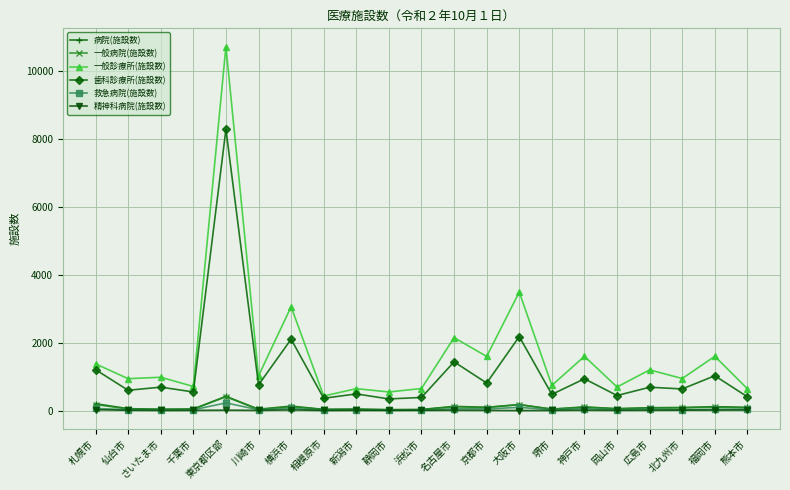

What is the total value across all series at 岡山市?

1273